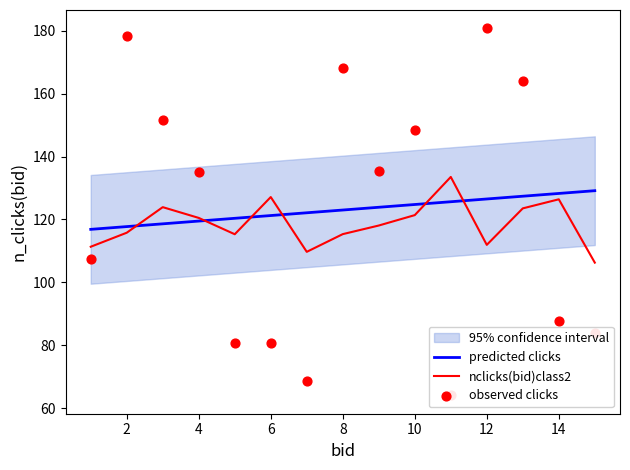

Which series has the largest total across all categories?

predicted clicks